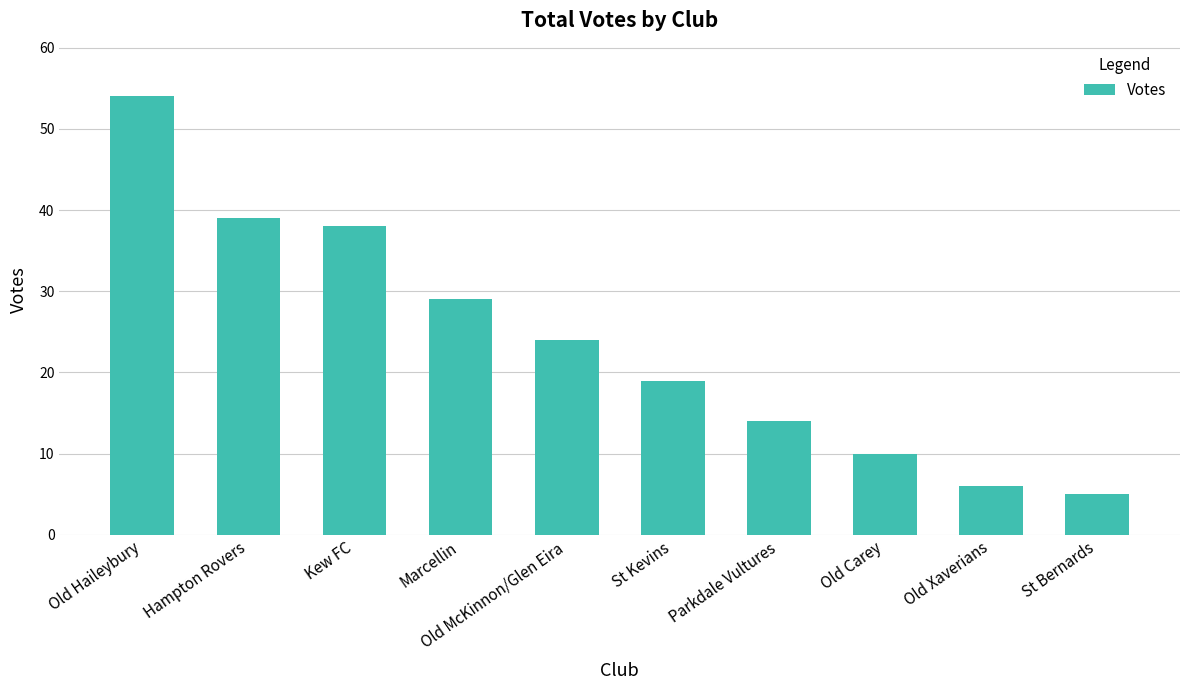

Reading left to right, transcribe all the data shown in this chart.

54	39	38	29	24	19	14	10	6	5